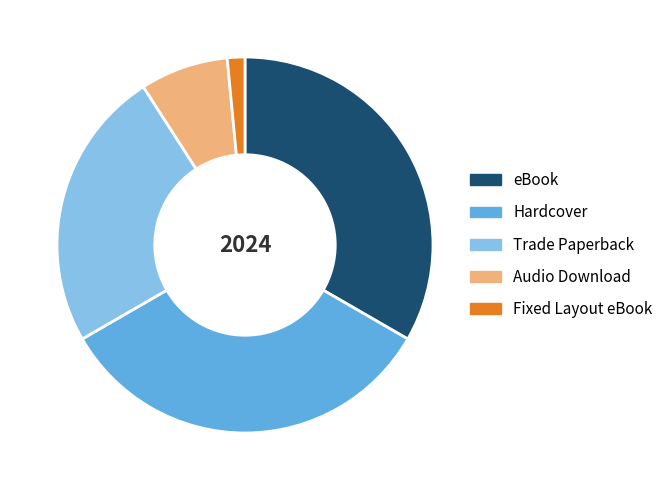

Approximately how many times larger is the value at eBook compared to Hardcover?

1.0